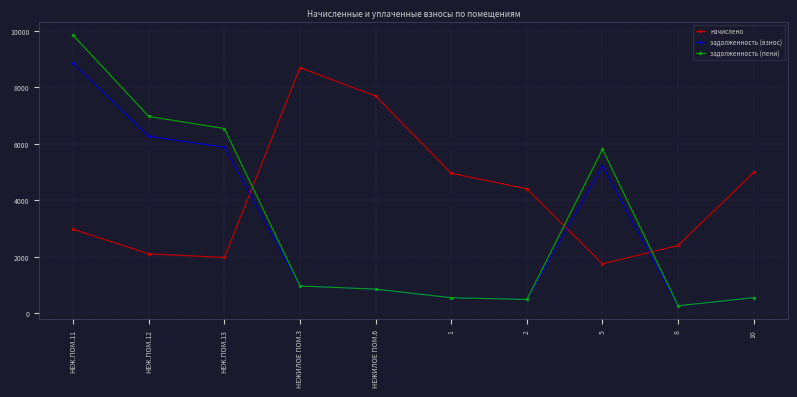

Where is задолженность (пени) nearest to the value 5054?

5